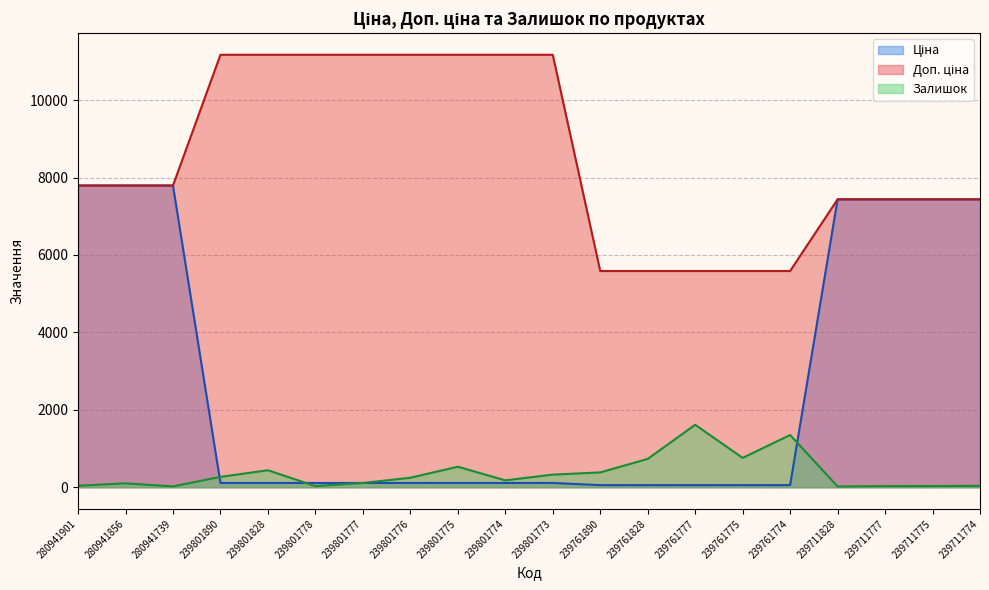

True or false: Залишок and Доп. ціна intersect in this chart.

False